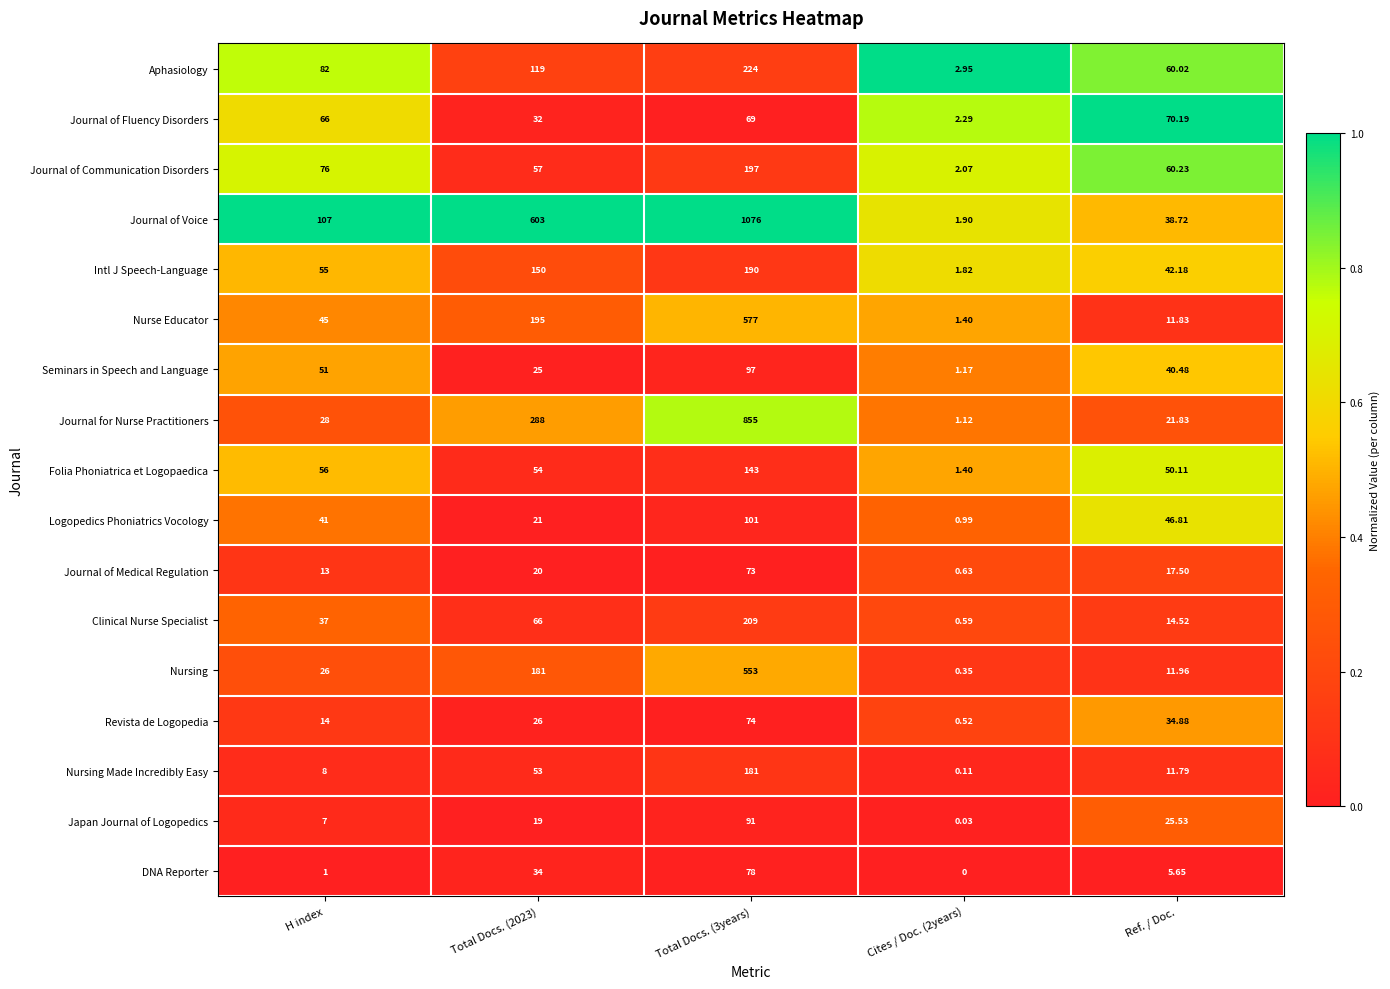

Which label corresponds to the smallest value in the chart?

Cites / Doc. (2years)